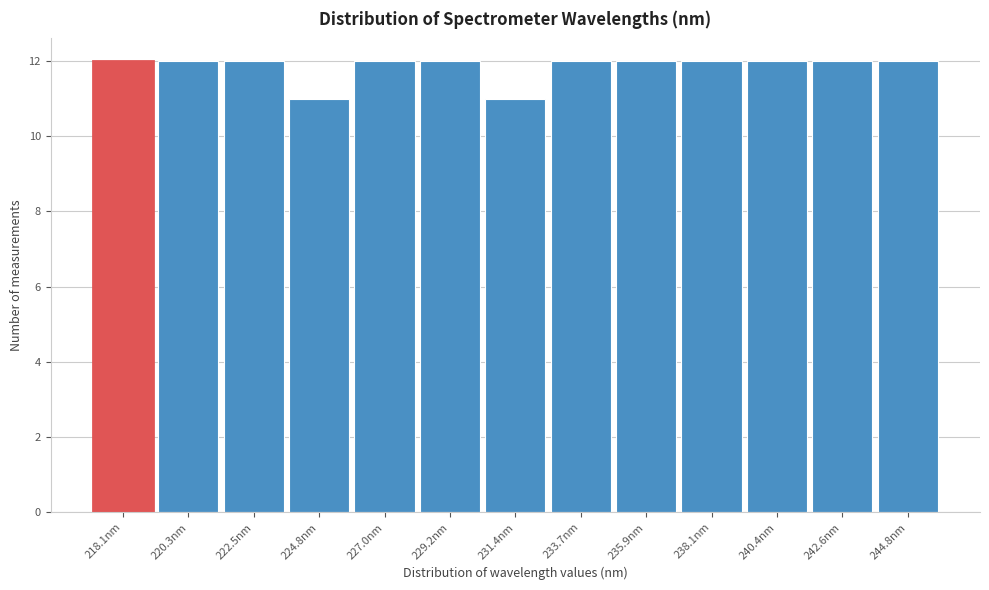

Reading right to left, extract all data points from this chart.

12	12	12	12	12	12	11	12	12	11	12	12	12